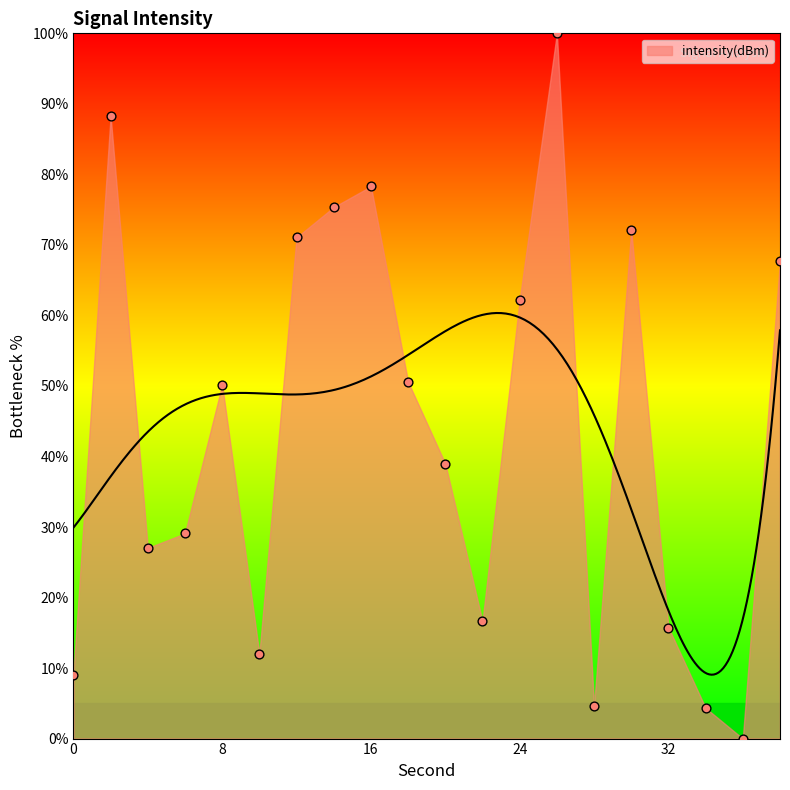

What is the change in value from 2 to 12?

-17.2